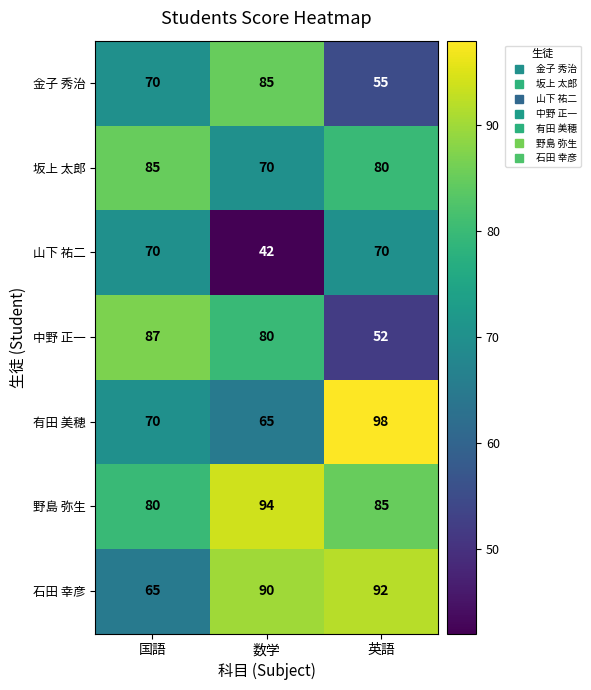

Which series has the largest range (max minus min)?

中野 正一